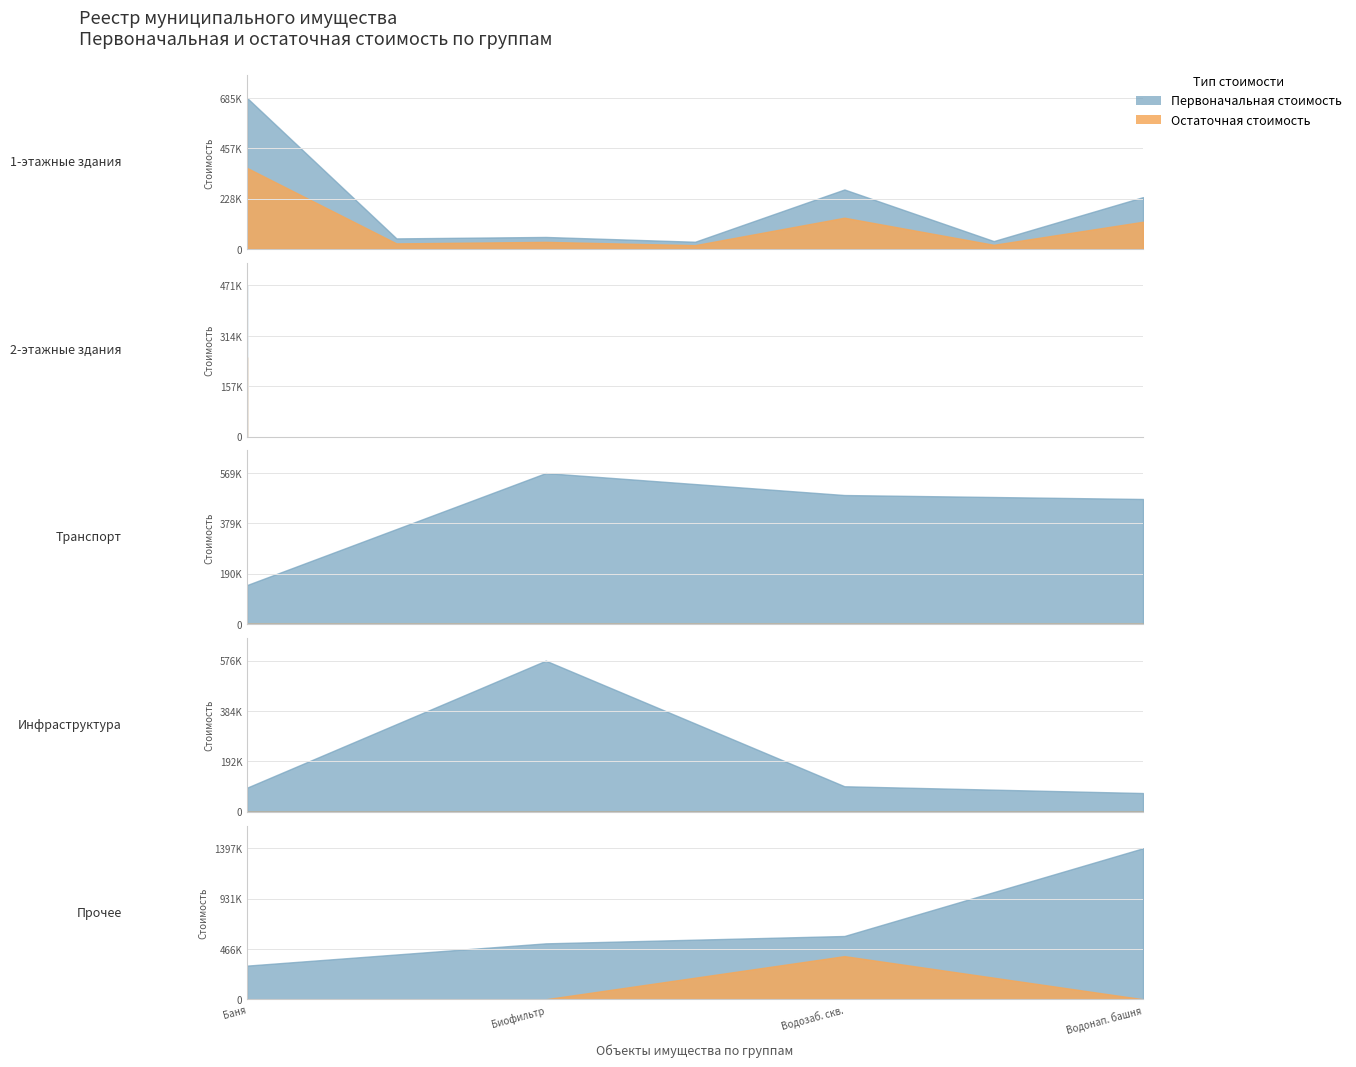

Which series has the largest range (max minus min)?

Первоначальная стоимость